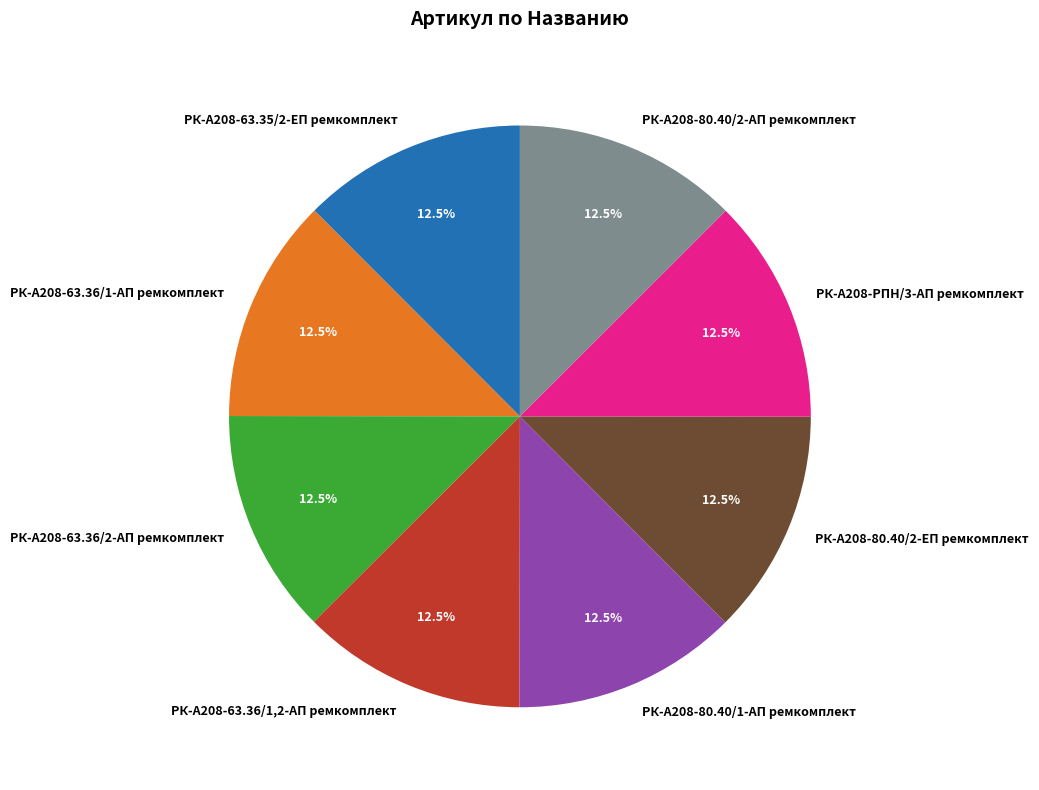

Is it true that РК-А208-80.40/1-АП ремкомплект is 6% of the pie?

False